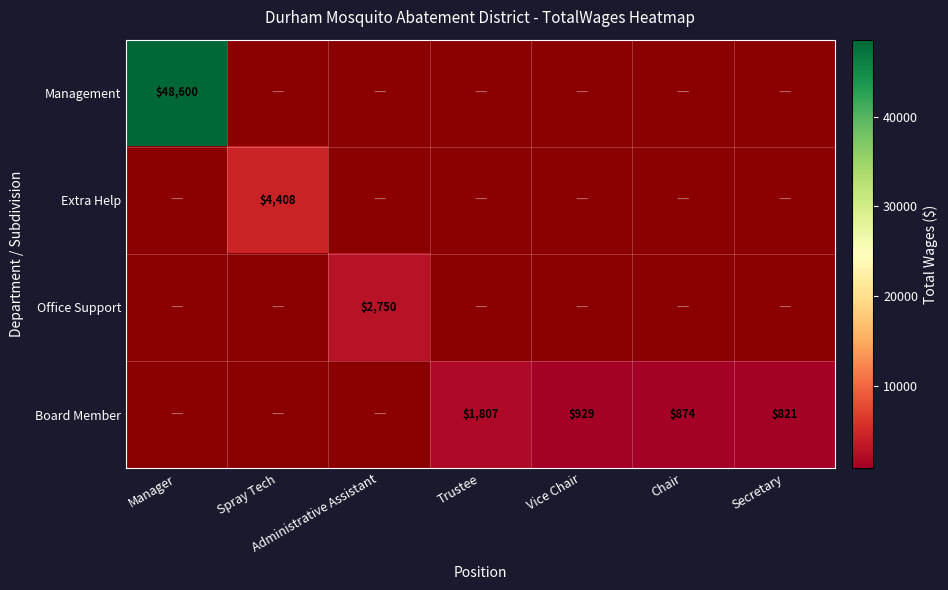

True or false: Extra Help has a value of 4408 at Spray Tech.

True